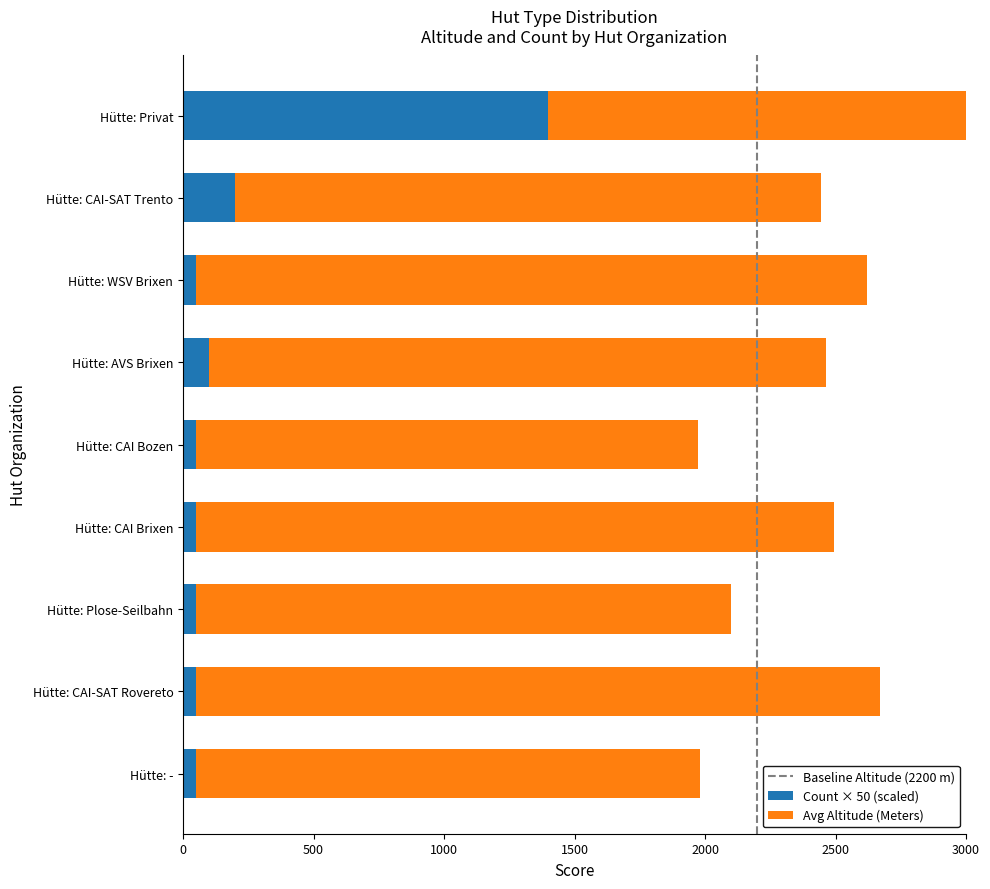

What is the approximate value of Count at Hütte: CAI Brixen?

50